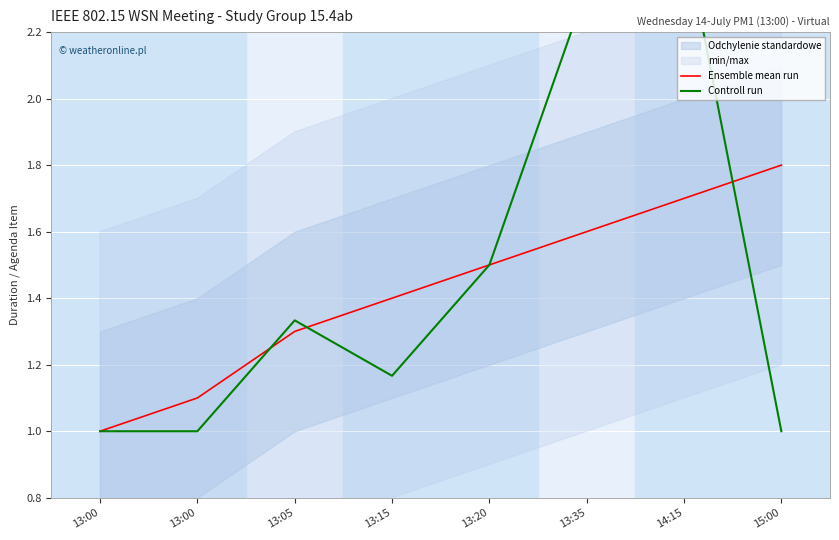

At which label is Controll run closest to 1?

13:00